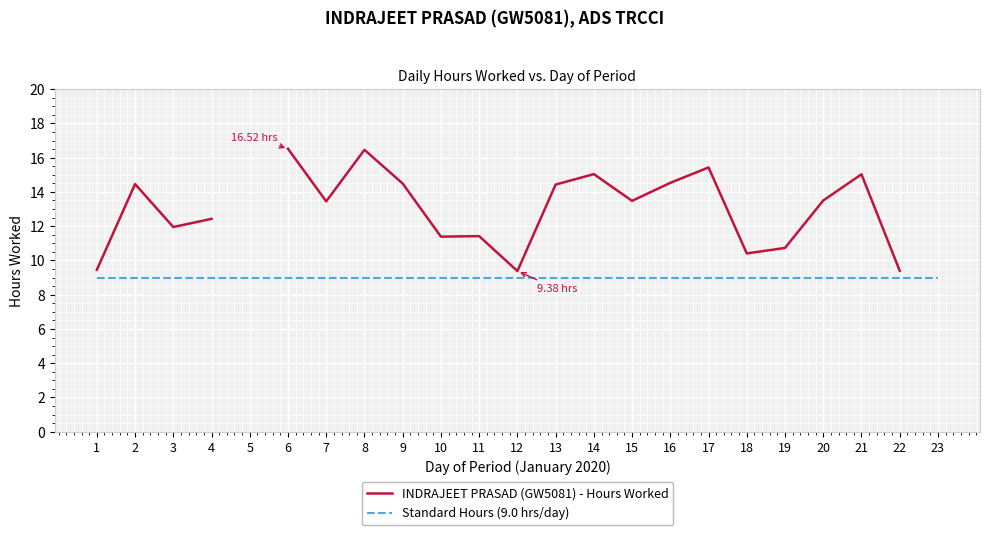

At which label does Standard Hours (9.0 hrs/day) reach its minimum?

1